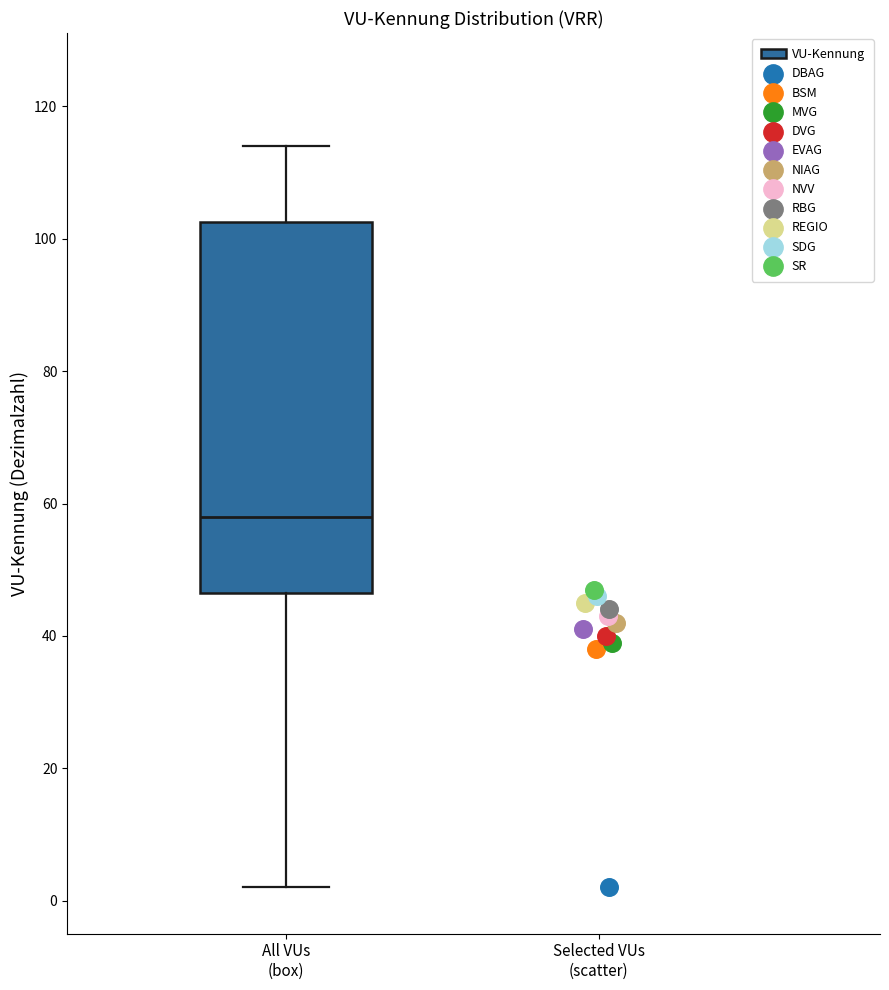

Read this box plot against the y-axis: the position of the median line, the range covered by the box, and the ends of both whiskers. The values are not printed on the chart, so give them approximately, as read against the axis.

median 58, box 46 to 102, whiskers 2 to 114